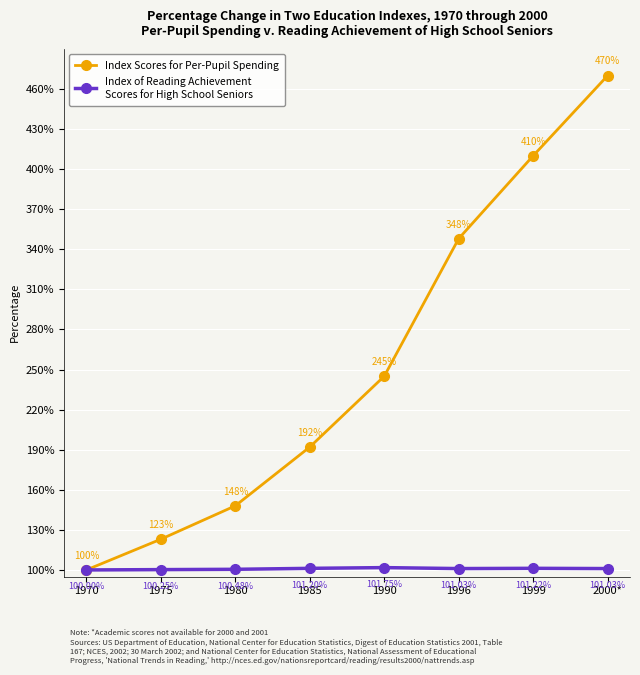

What is the total value across all series at 1996?

449.0